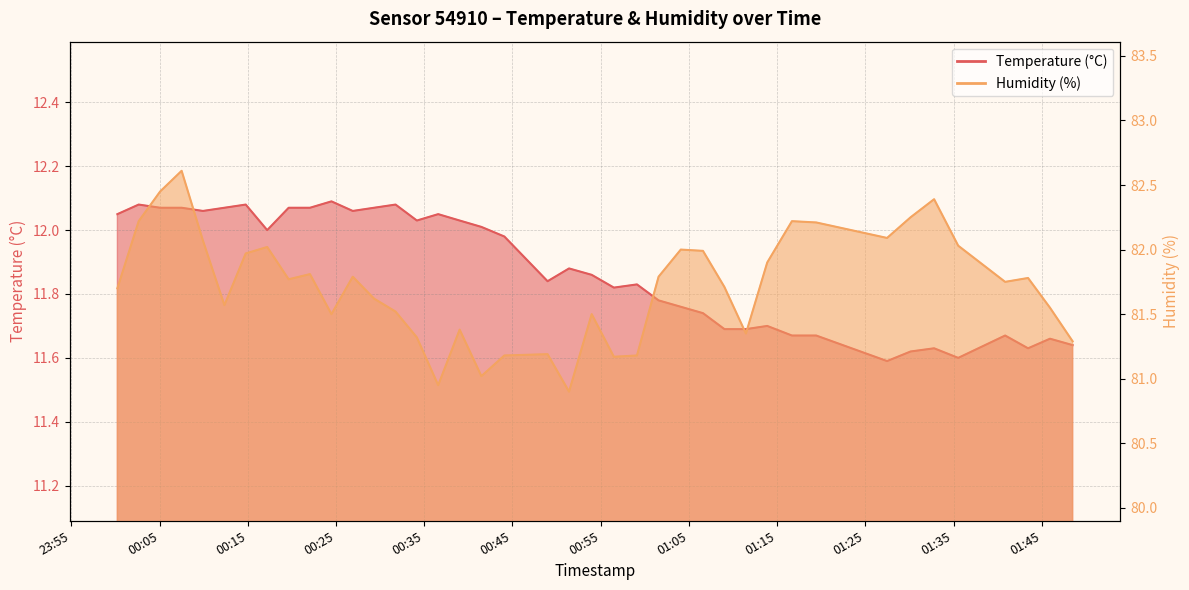

How many interior local valleys does the Temperature (°C) series have?

9